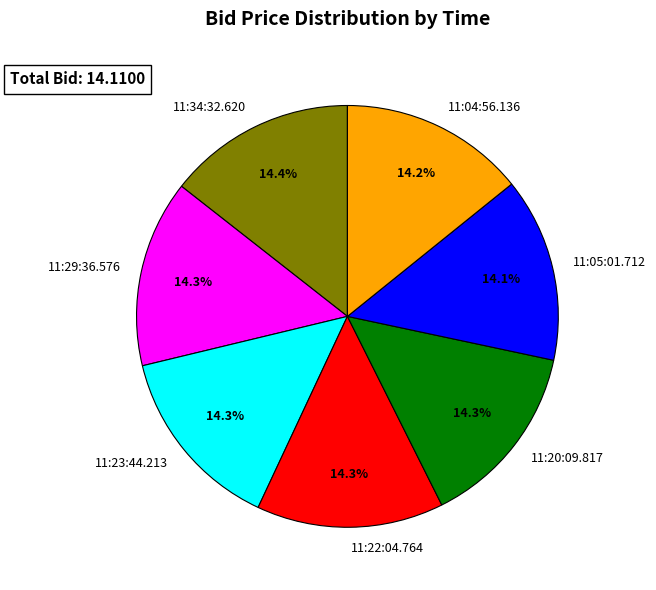

What is the ratio of the value at 11:20:09.817 to the value at 11:22:04.764?

1.0